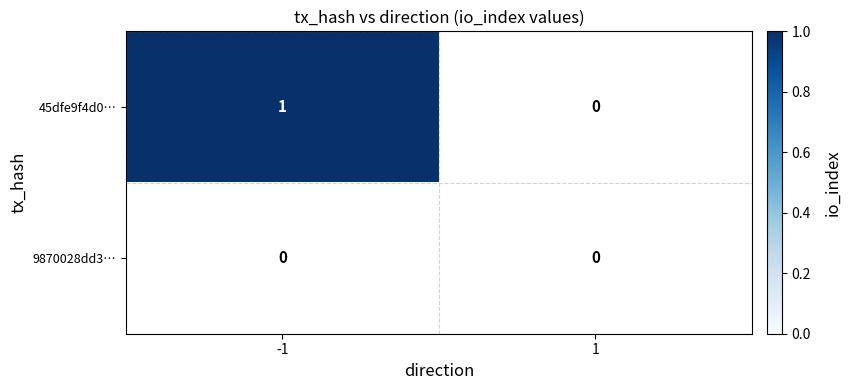

How many categories are shown in the chart?

2